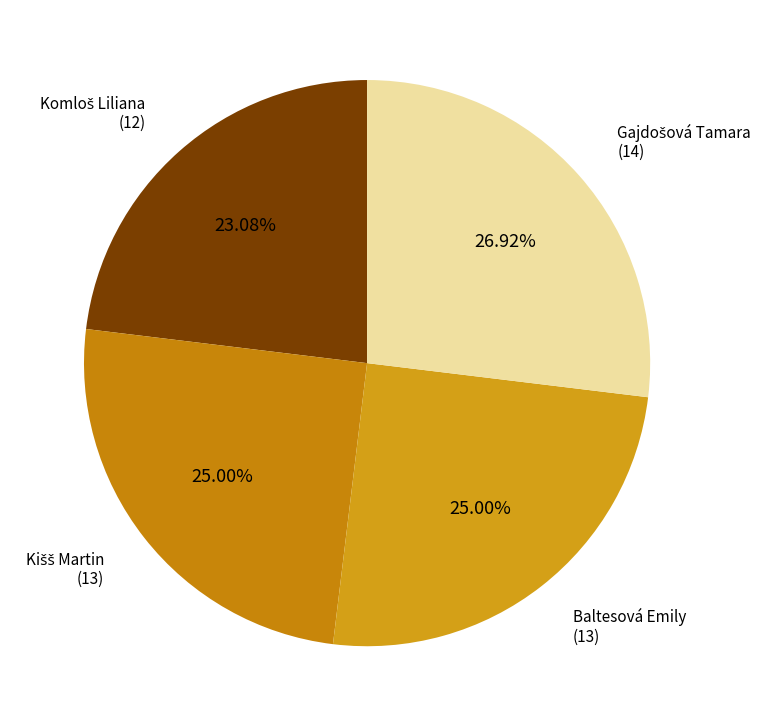

What is the smallest slice in the pie chart?

Komloš Liliana